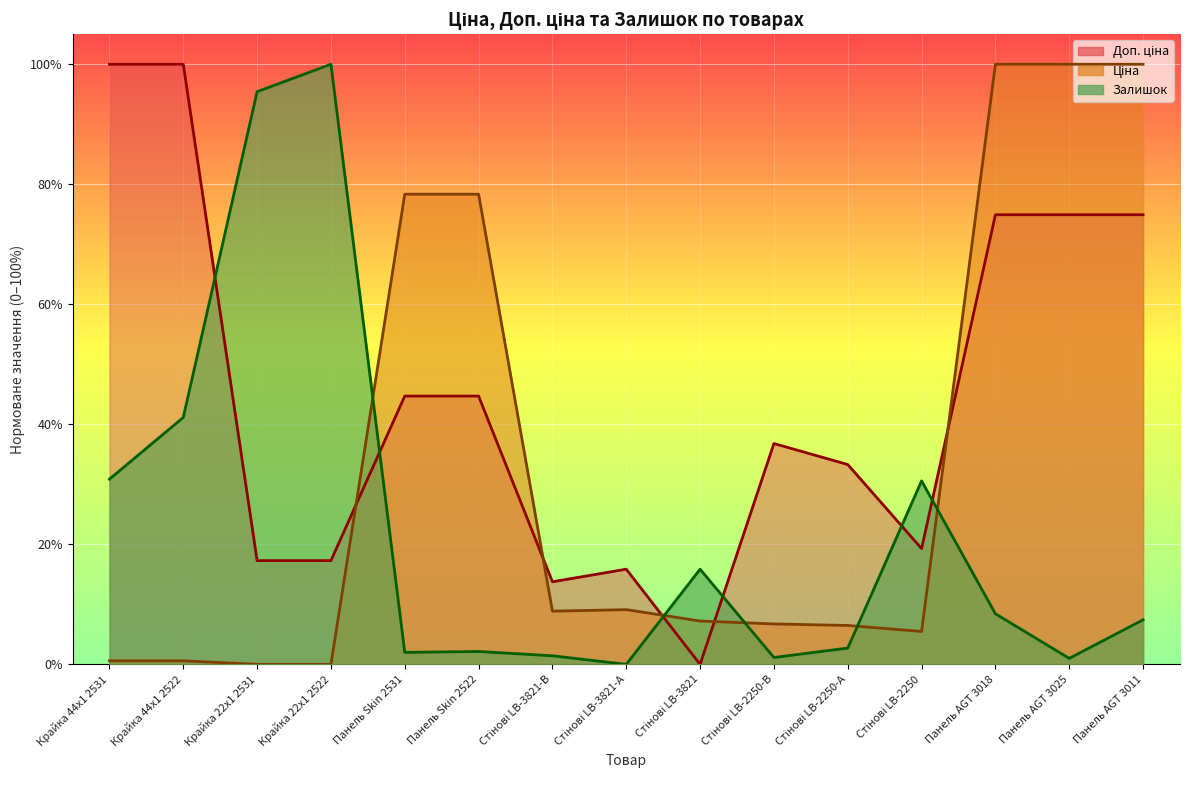

What are all the series names shown in the legend?

Ціна, Доп. ціна, Залишок